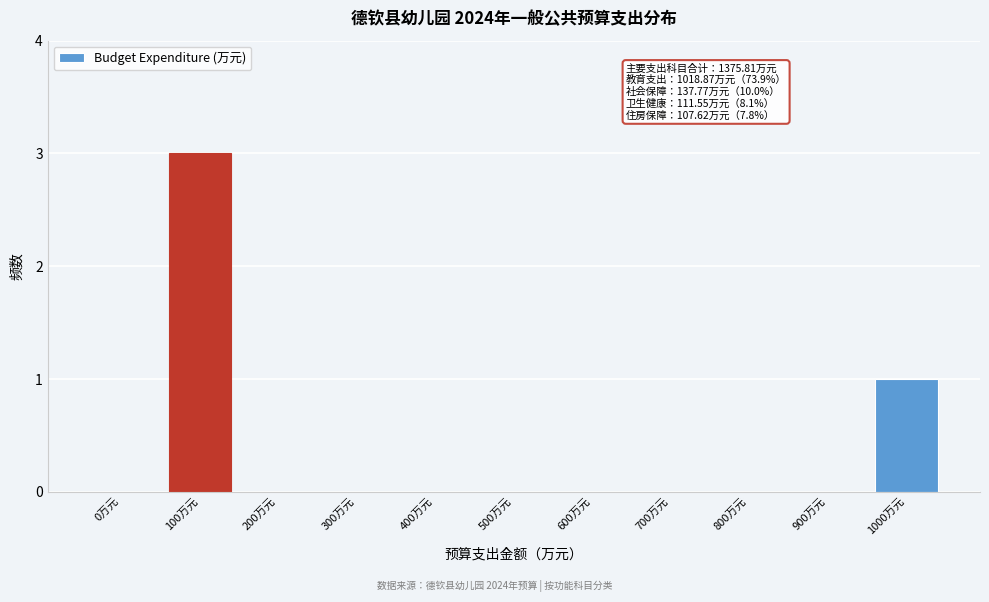

Reading left to right, what are all the values shown in this chart?

0万元=0	100万元=3	200万元=0	300万元=0	400万元=0	500万元=0	600万元=0	700万元=0	800万元=0	900万元=0	1000万元=1